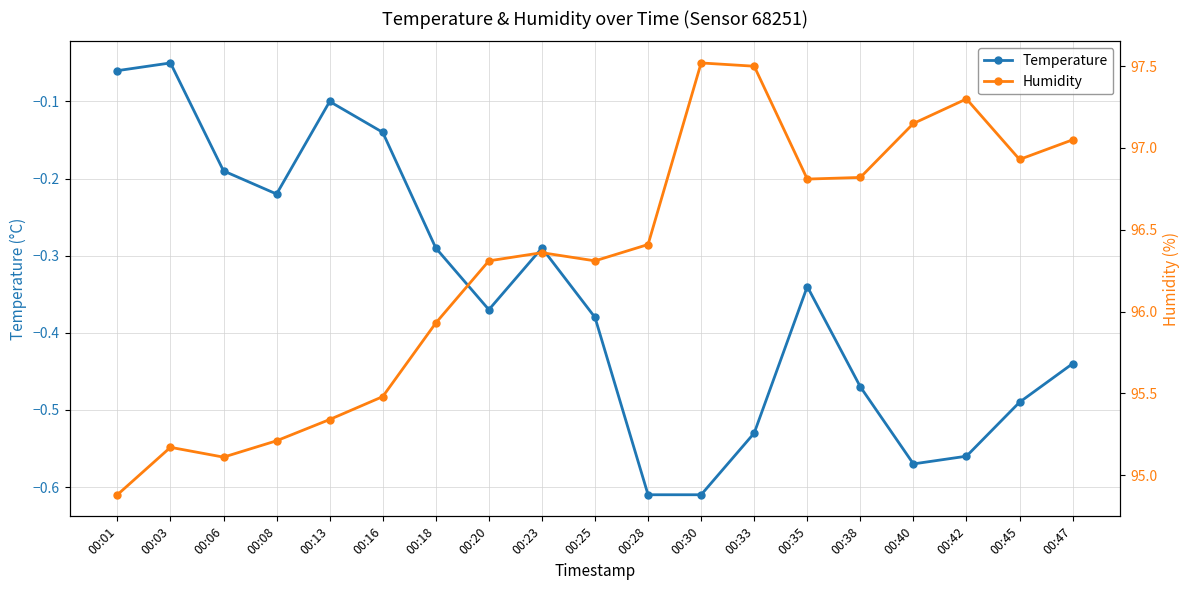

Reading left to right, list all the values displayed in this chart.

Temperature: 00:01=-0.1	00:03=-0.1	00:06=-0.2	00:08=-0.2	00:13=-0.1	00:16=-0.1	00:18=-0.3	00:20=-0.4	00:23=-0.3	00:25=-0.4	00:28=-0.6	00:30=-0.6	00:33=-0.5	00:35=-0.3	00:38=-0.5	00:40=-0.6	00:42=-0.6	00:45=-0.5	00:47=-0.4
Humidity: 00:01=94.9	00:03=95.2	00:06=95.1	00:08=95.2	00:13=95.3	00:16=95.5	00:18=95.9	00:20=96.3	00:23=96.4	00:25=96.3	00:28=96.4	00:30=97.5	00:33=97.5	00:35=96.8	00:38=96.8	00:40=97.2	00:42=97.3	00:45=96.9	00:47=97.0